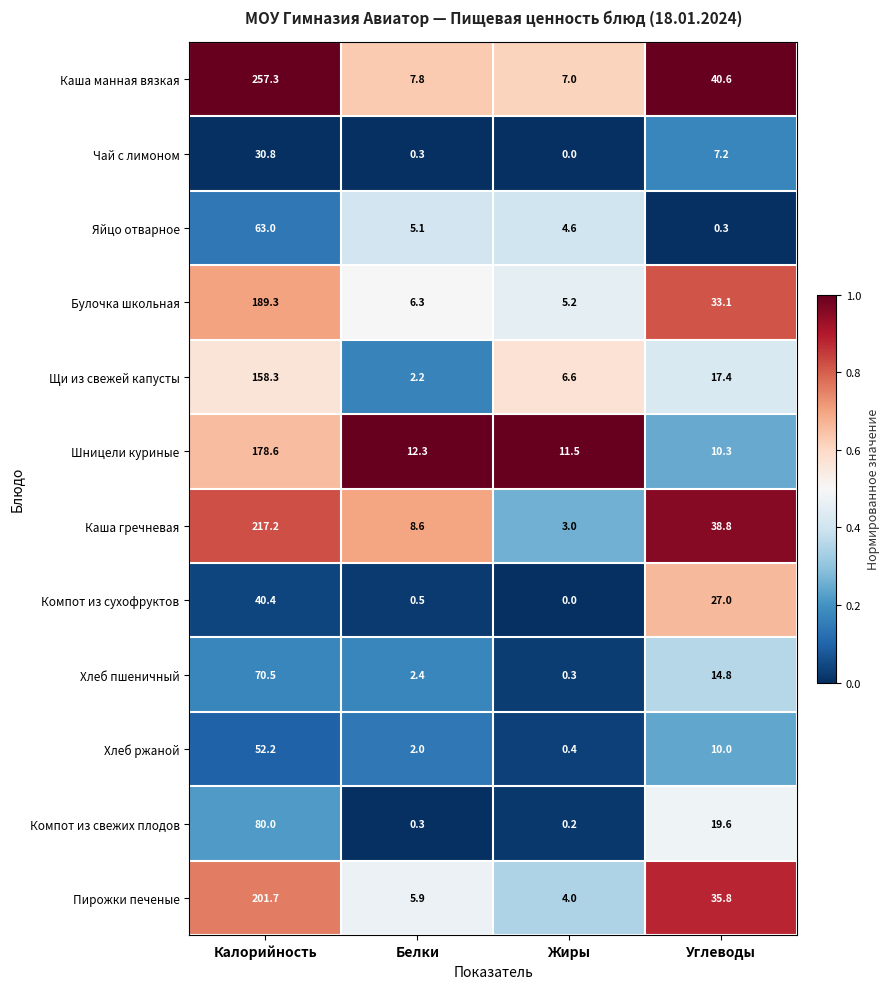

Which series has the largest range (max minus min)?

Каша манная вязкая